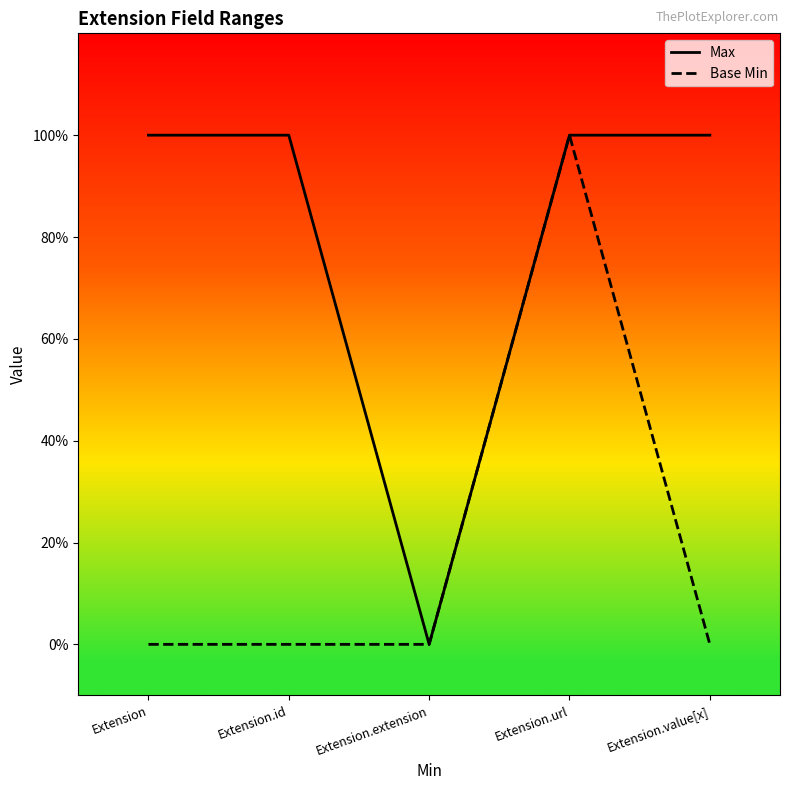

True or false: Base Min has more than 2 interior local peaks.

False